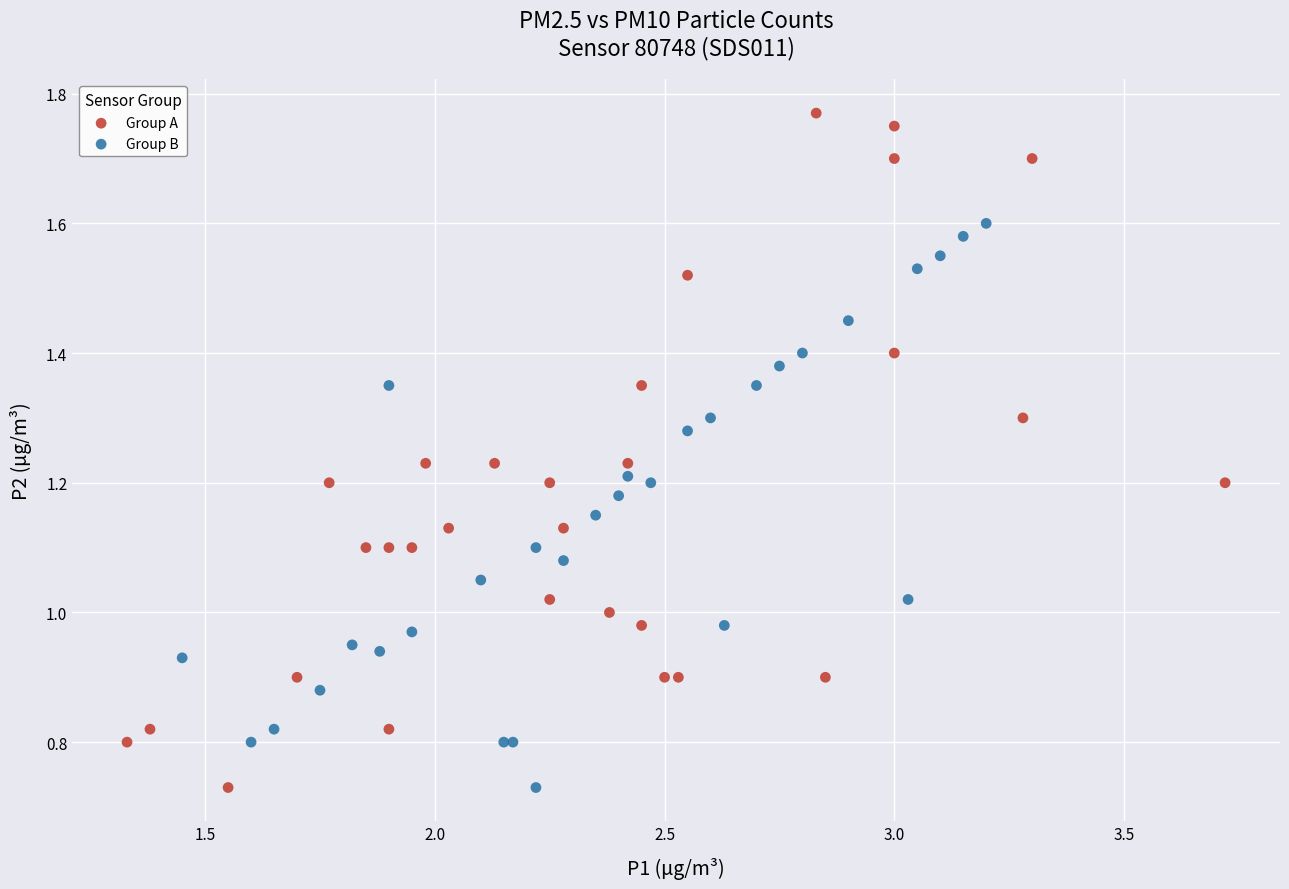

Which series has the largest Y range (max minus min)?

Group A